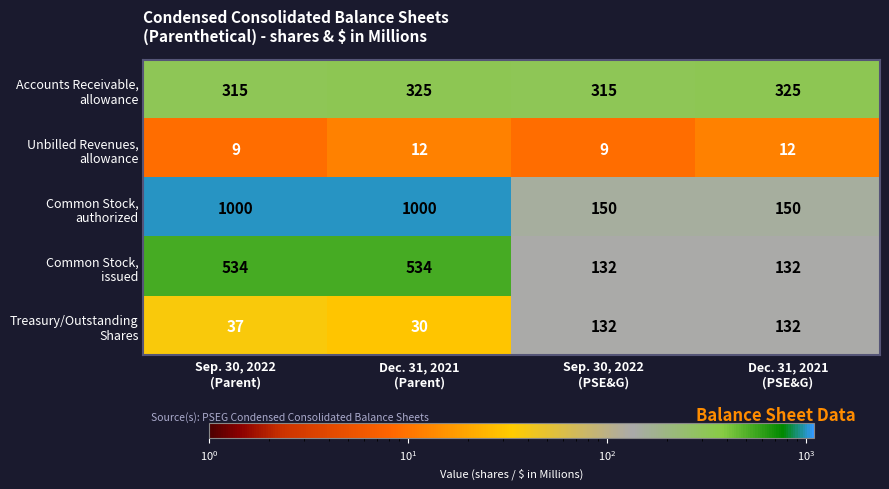

At how many categories does at least one series exceed 169?

4